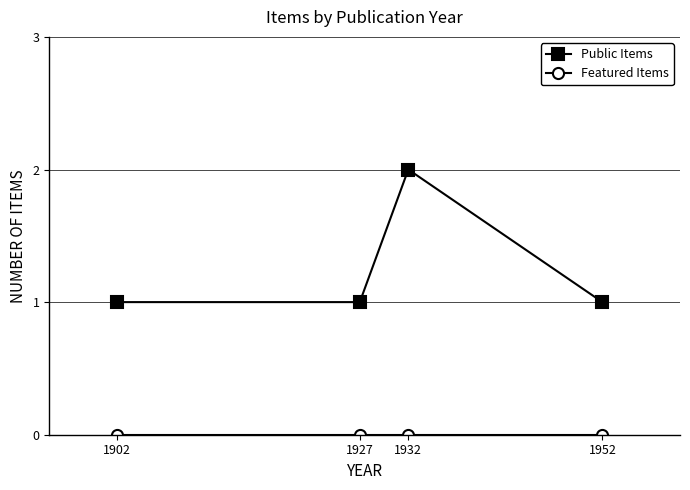

At which category does the chart reach its peak across all series?

1932